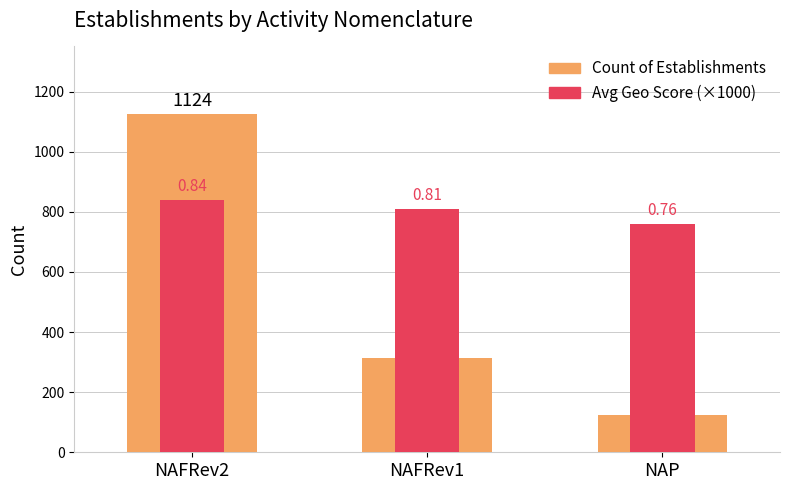

Rank the series by their average value, from lowest to highest.

Count of Establishments, Avg Geo Score (×1000)